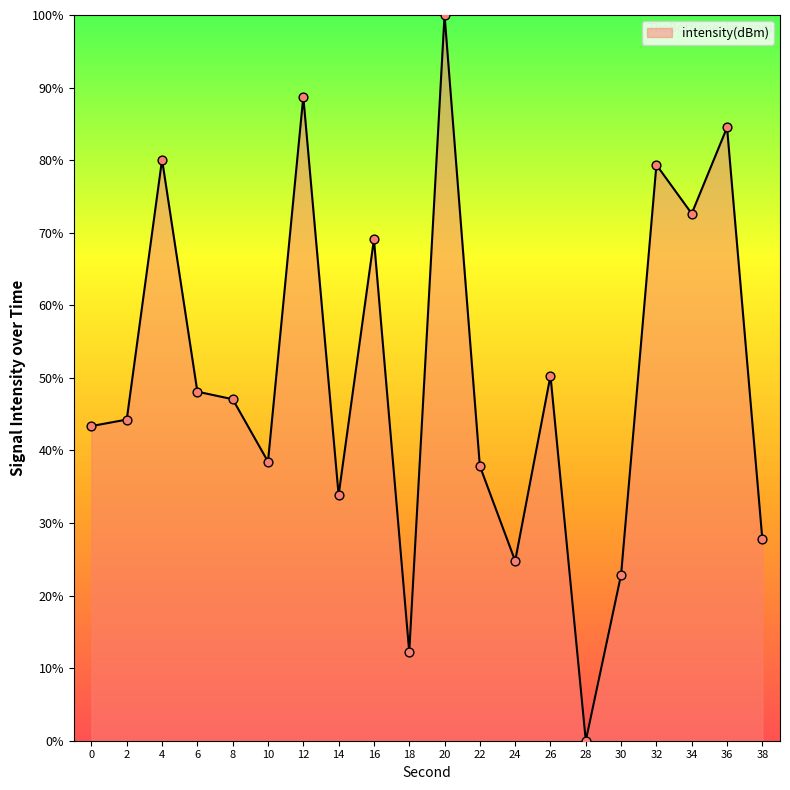

Approximately how many times larger is the value at 26 compared to 14?

1.5